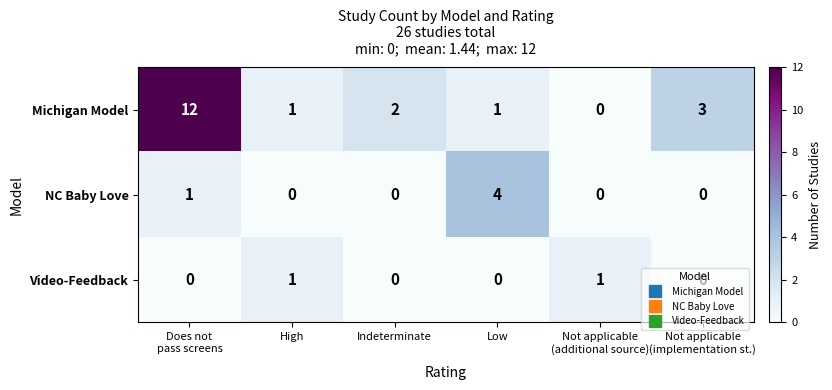

List the series in order of their overall mean, highest first.

Michigan Model, NC Baby Love, Video-Feedback